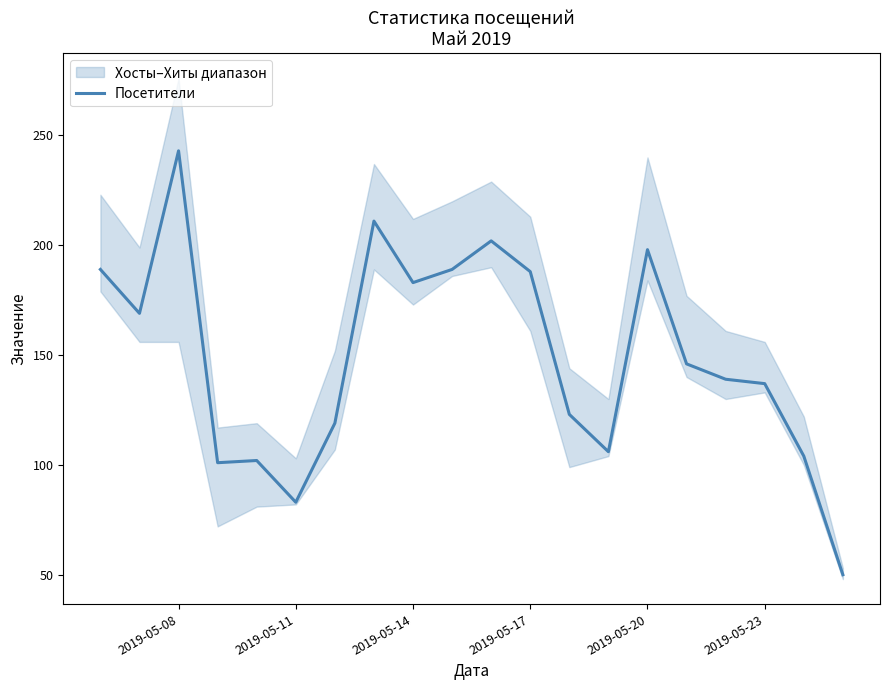

True or false: Посетители has a value of 188 at 2019-05-17.

True